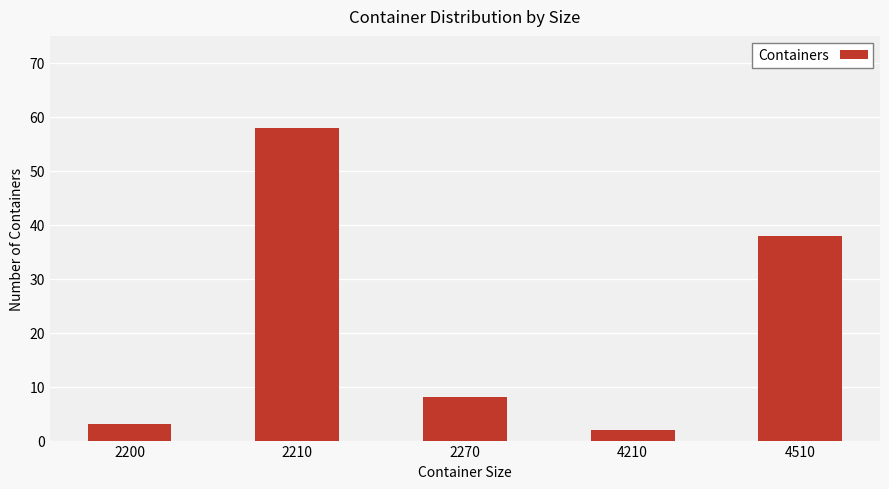

Reading right to left, transcribe all the data shown in this chart.

38	2	8	58	3